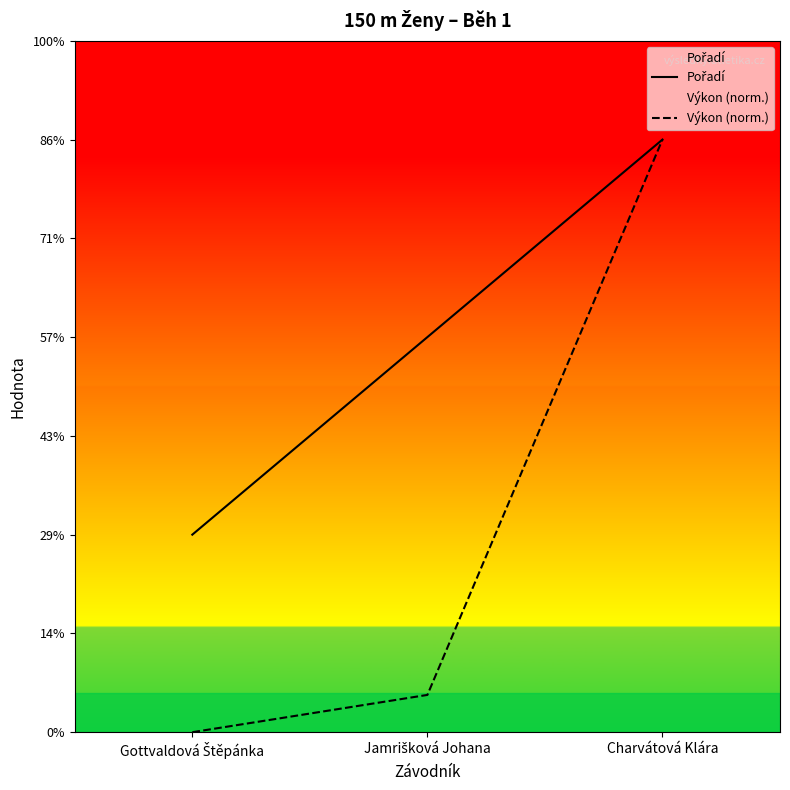

Which series has the largest total across all categories?

Pořadí